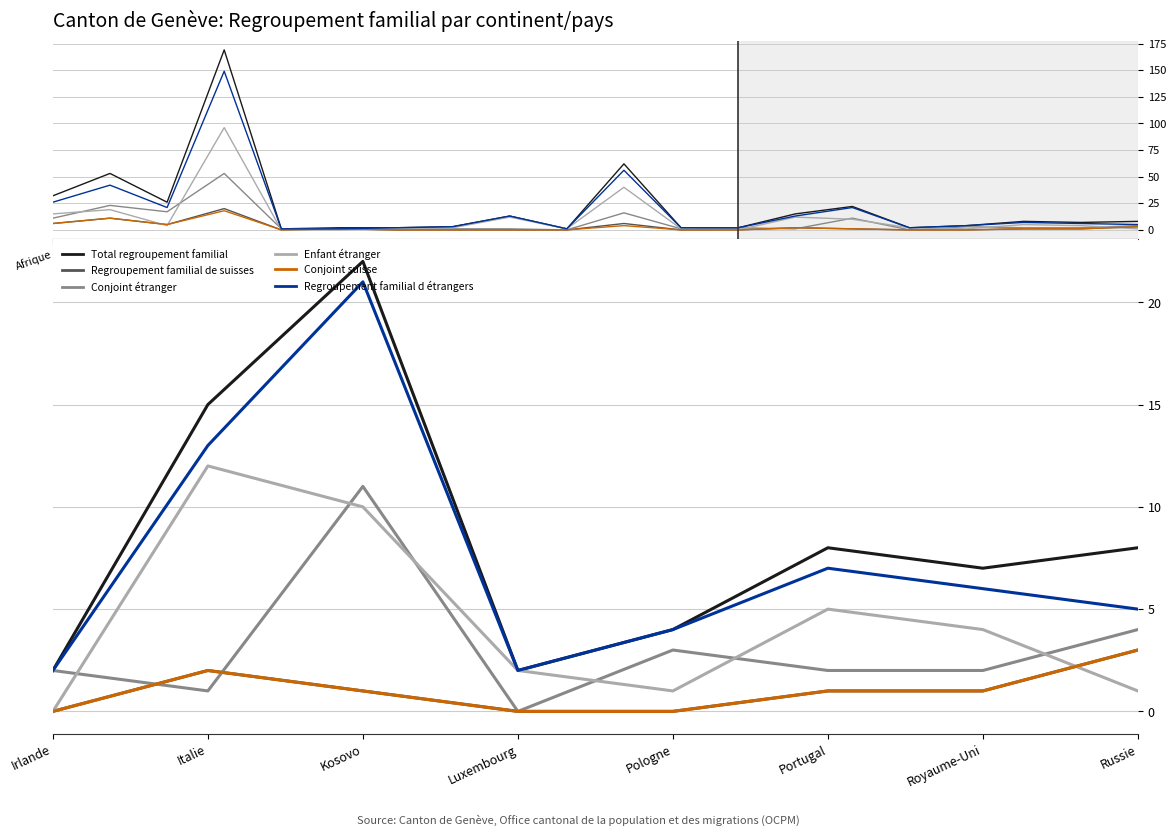

What value does the Regroupement familial de suisses series have at Portugal?

1